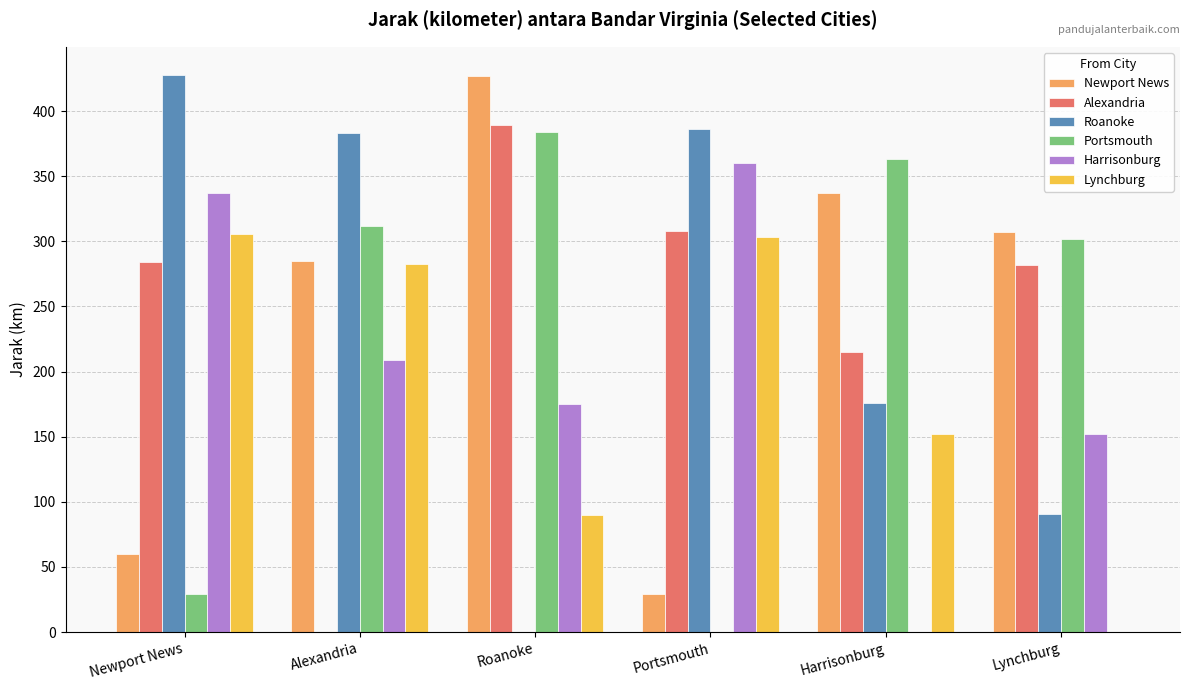

What are all the series names shown in the legend?

Newport News, Alexandria, Roanoke, Portsmouth, Harrisonburg, Lynchburg